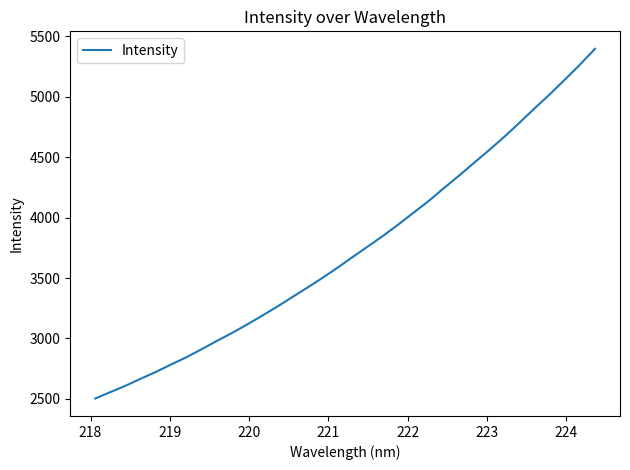

What is the greatest value displayed?

5397.9